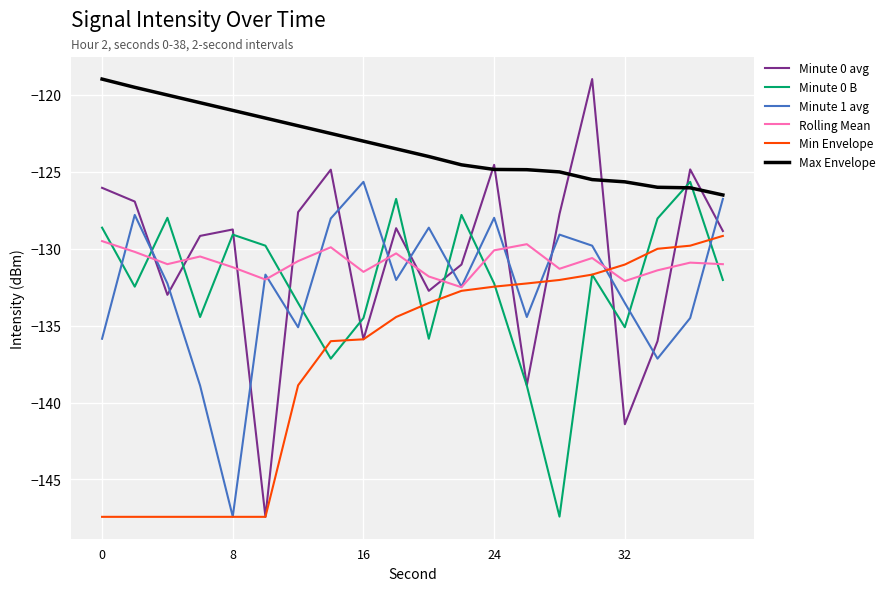

Which series has the largest range (max minus min)?

Minute 0 avg